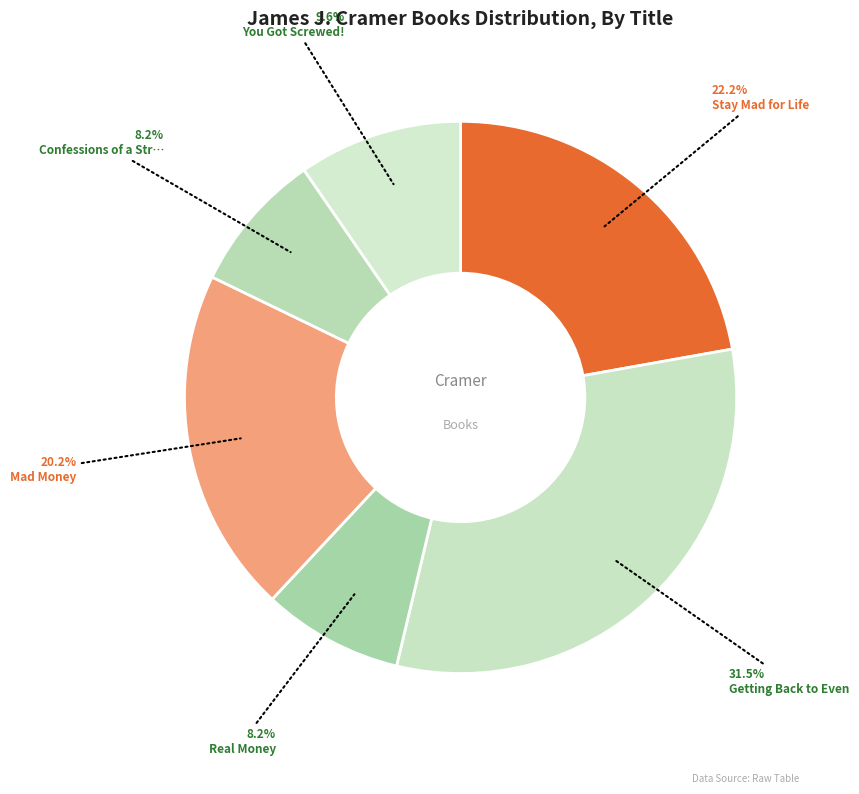

Which category has the biggest portion of the pie?

Getting Back to Even